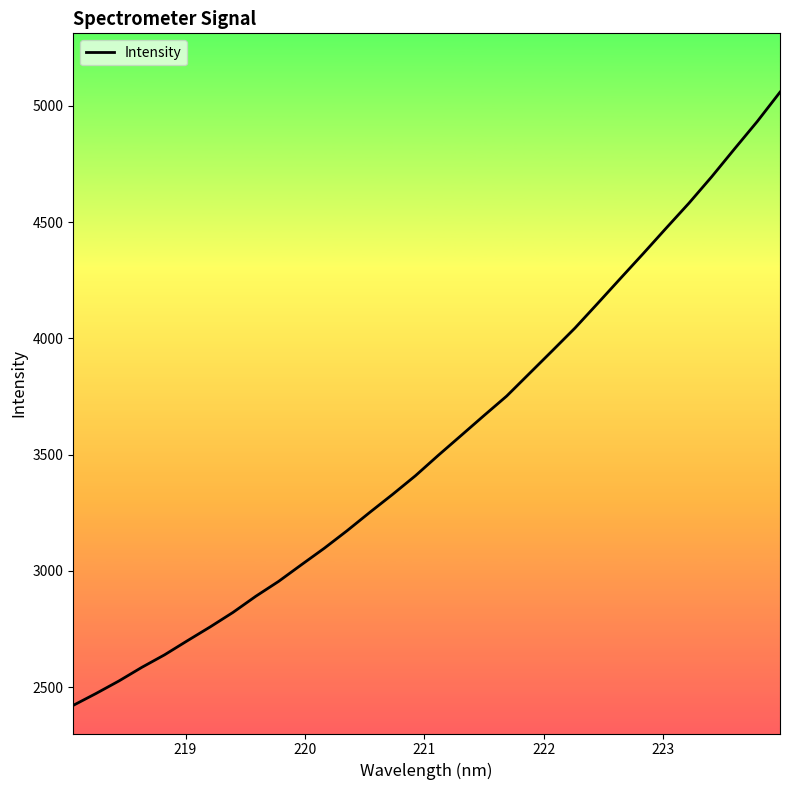

What is the minimum value shown in the chart?

2421.8